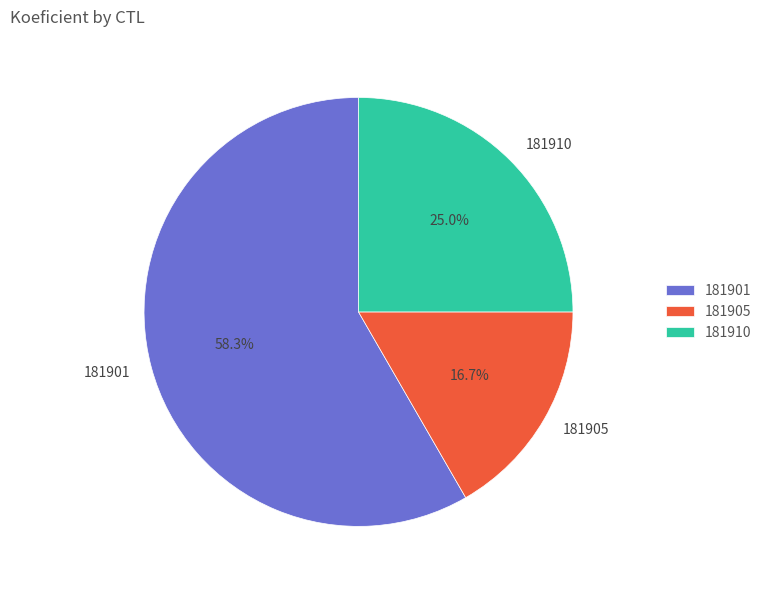

True or false: 181905 accounts for 25% of the total.

False